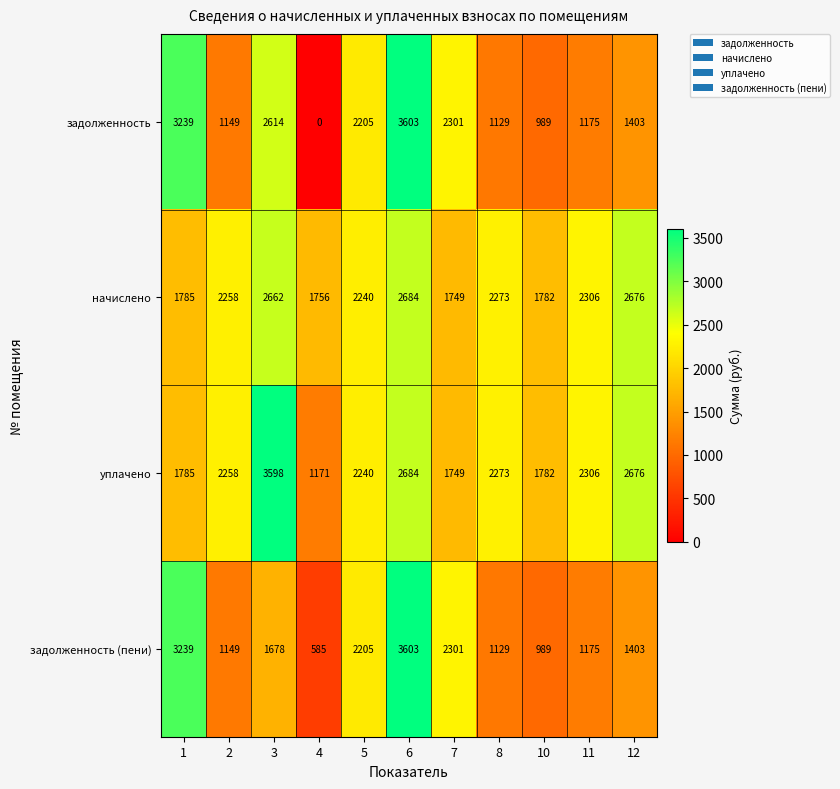

What is the total value across all series at 6?

12574